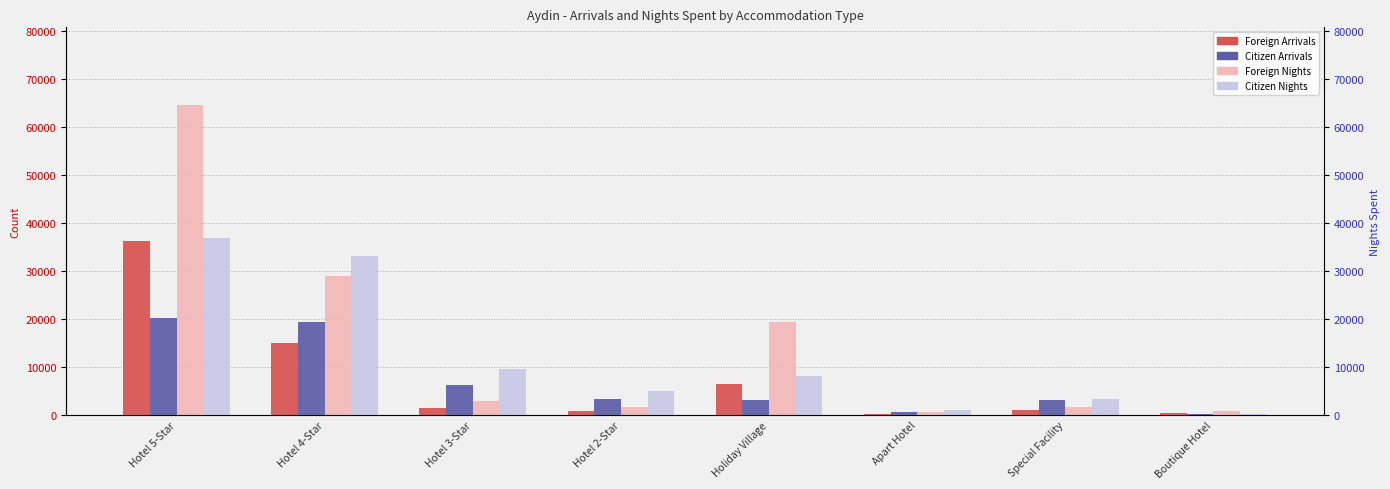

What is the difference between the second highest and minimum values in the Citizen Arrivals series?

19246